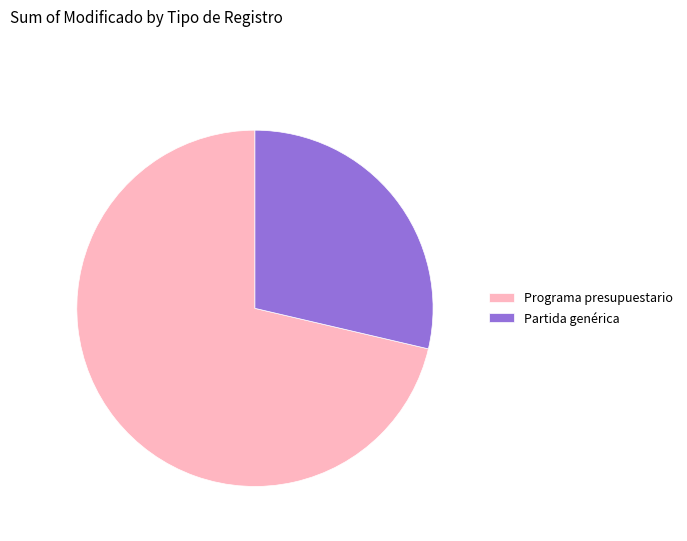

Which category has the smallest portion of the pie?

Partida genérica